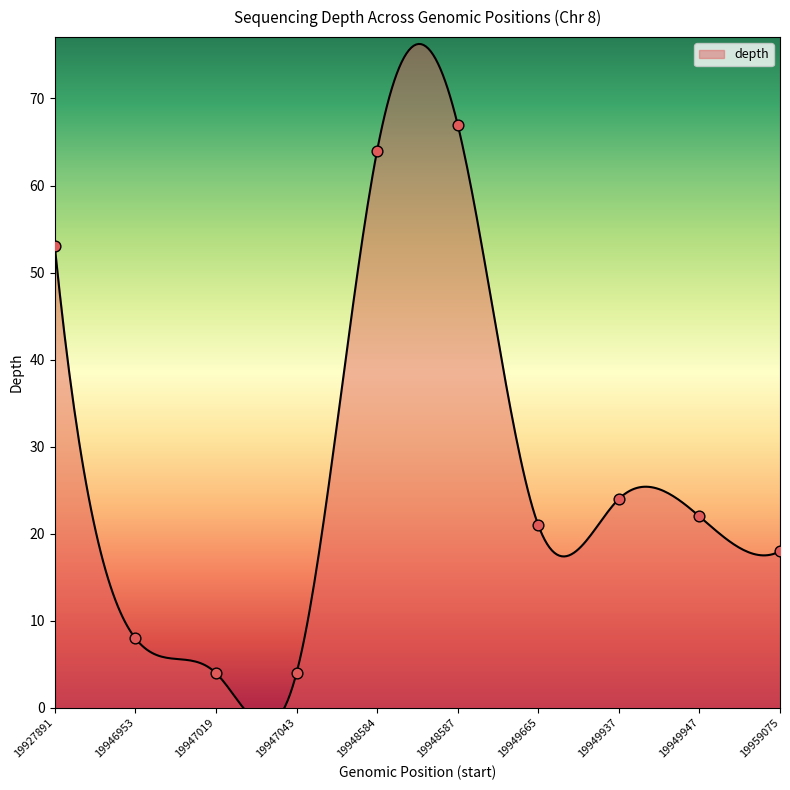

What is the change in value from 19946953 to 19948584?

+56